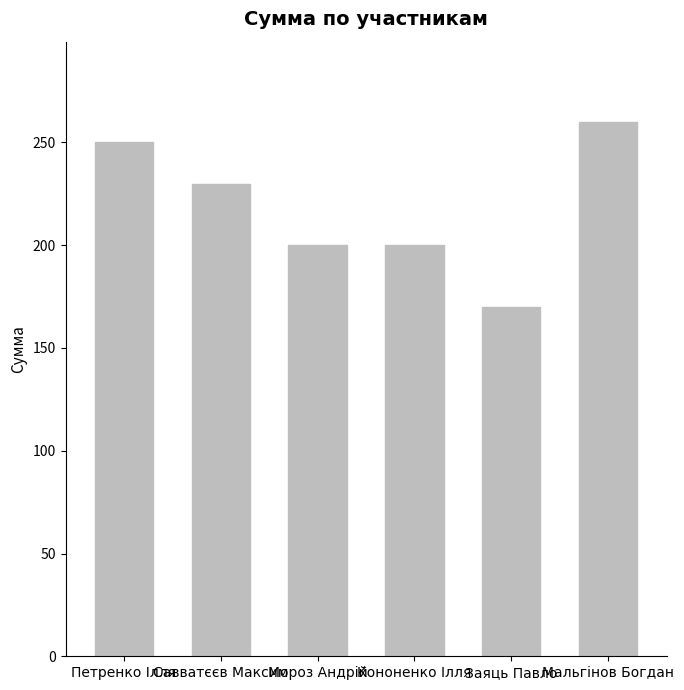

What is the change in value from Кононенко Ілля to Мальгінов Богдан?

+60